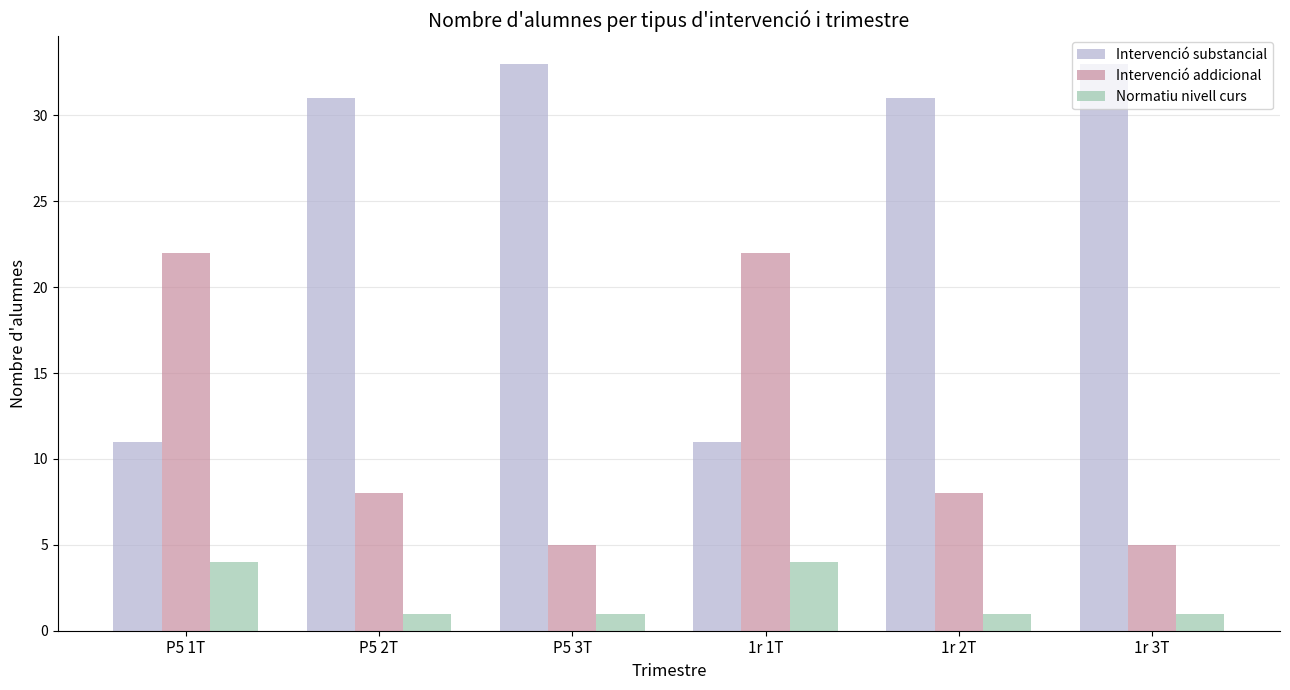

At how many categories does at least one series exceed 21?

6